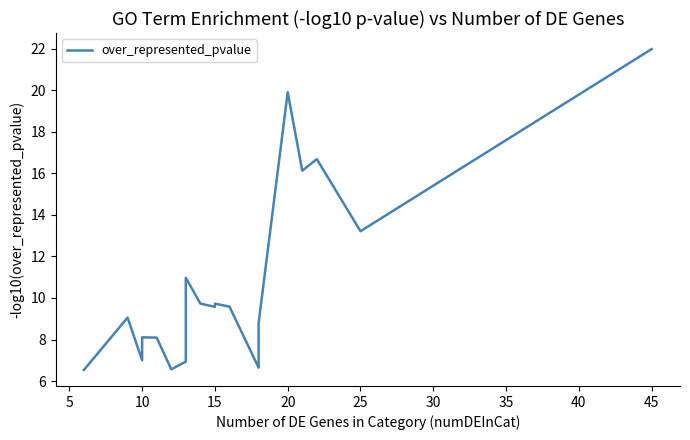

Does the chart display data point markers on the line(s)?

No